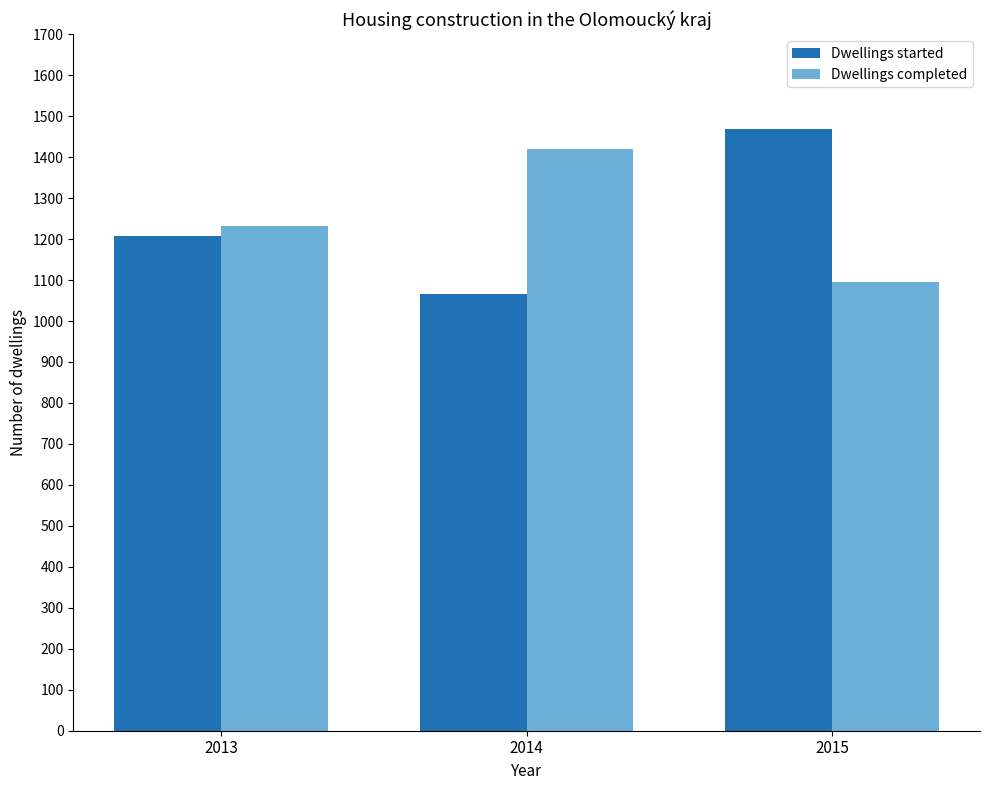

At which label is Dwellings started closest to 1266?

2013